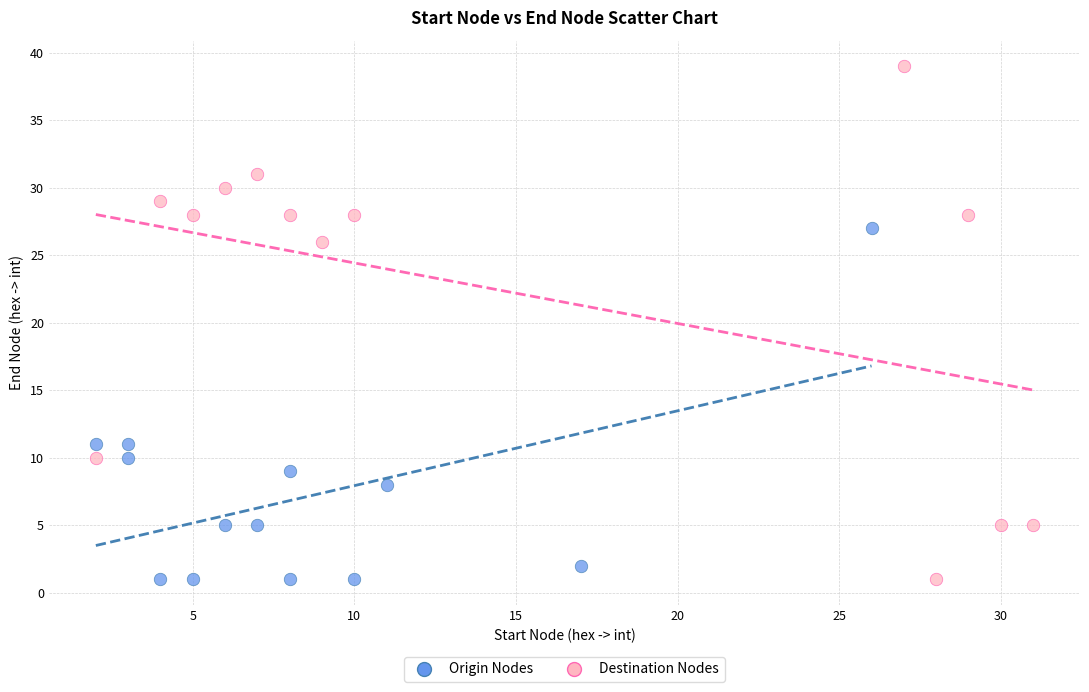

Which series contains the highest Y value?

Destination Nodes